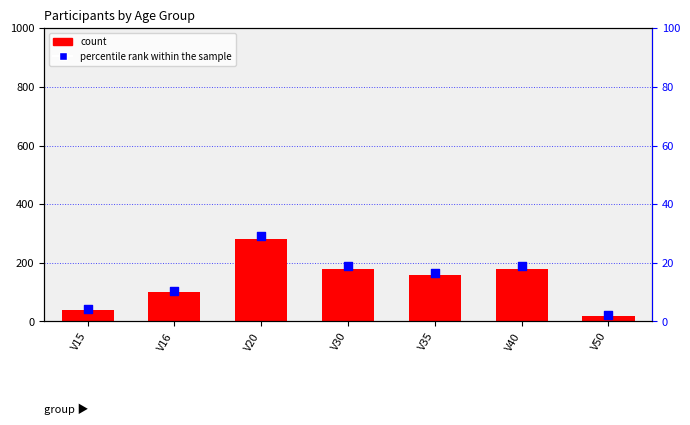

Which series contains the lowest Y value?

percentile rank within the sample